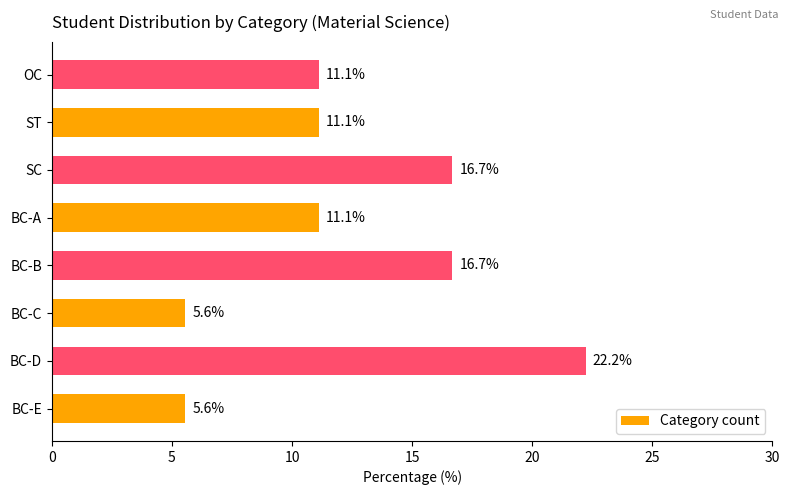

Does the chart contain any negative values?

No